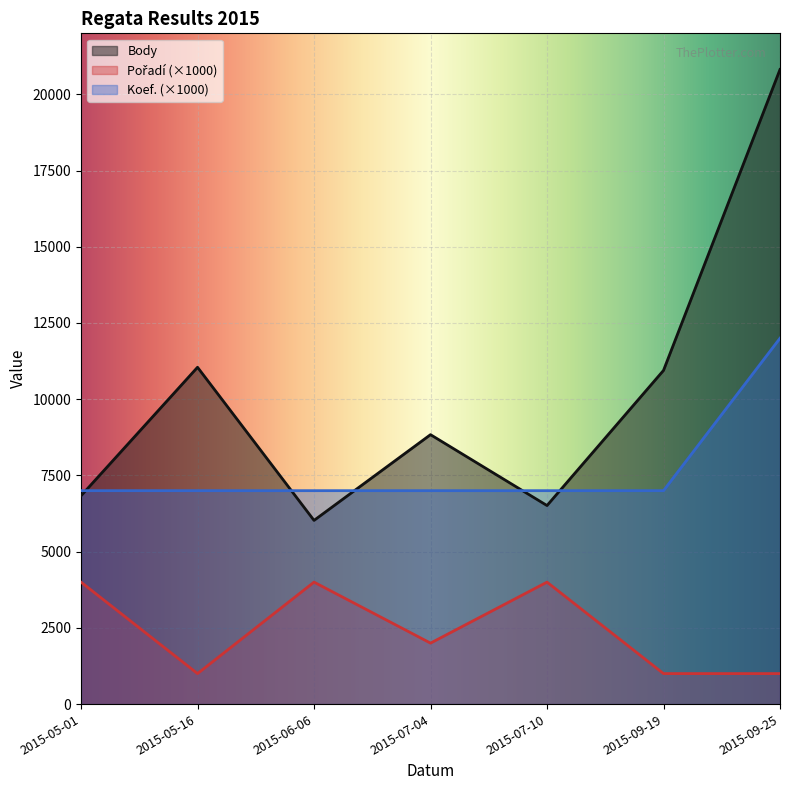

What is the sum of the Koef. values at 2015-06-06 and 2015-07-10?

14000